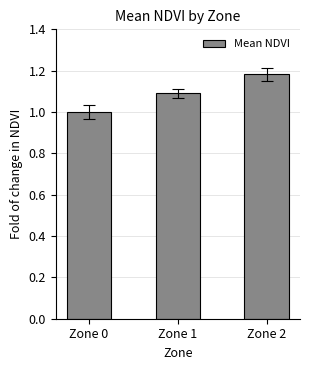

The value at Zone 0 is 1.0. True or false?

True